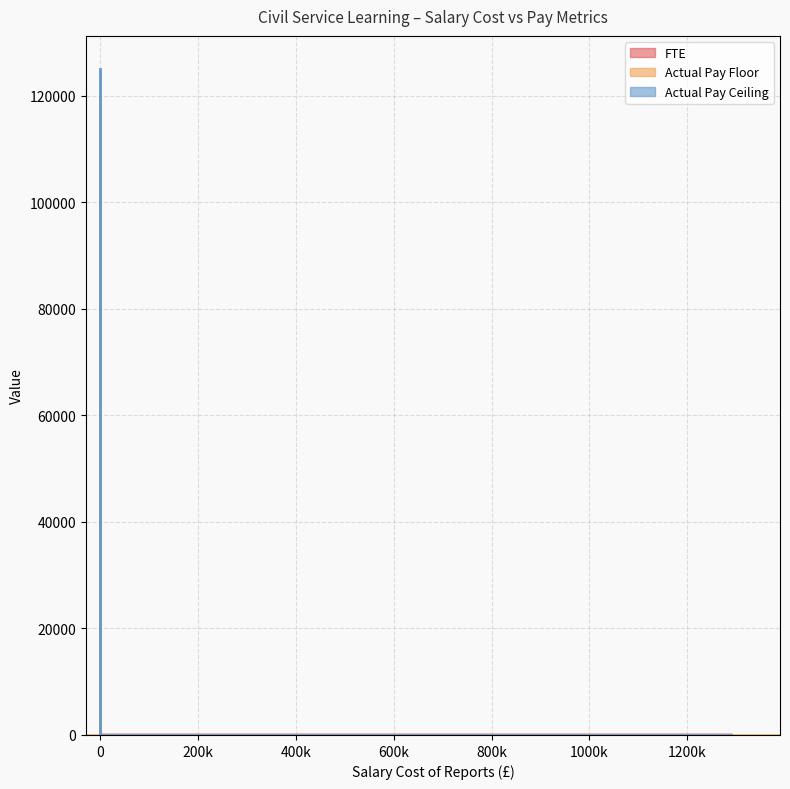

What is the sum of all Actual Pay Ceiling values?

124999